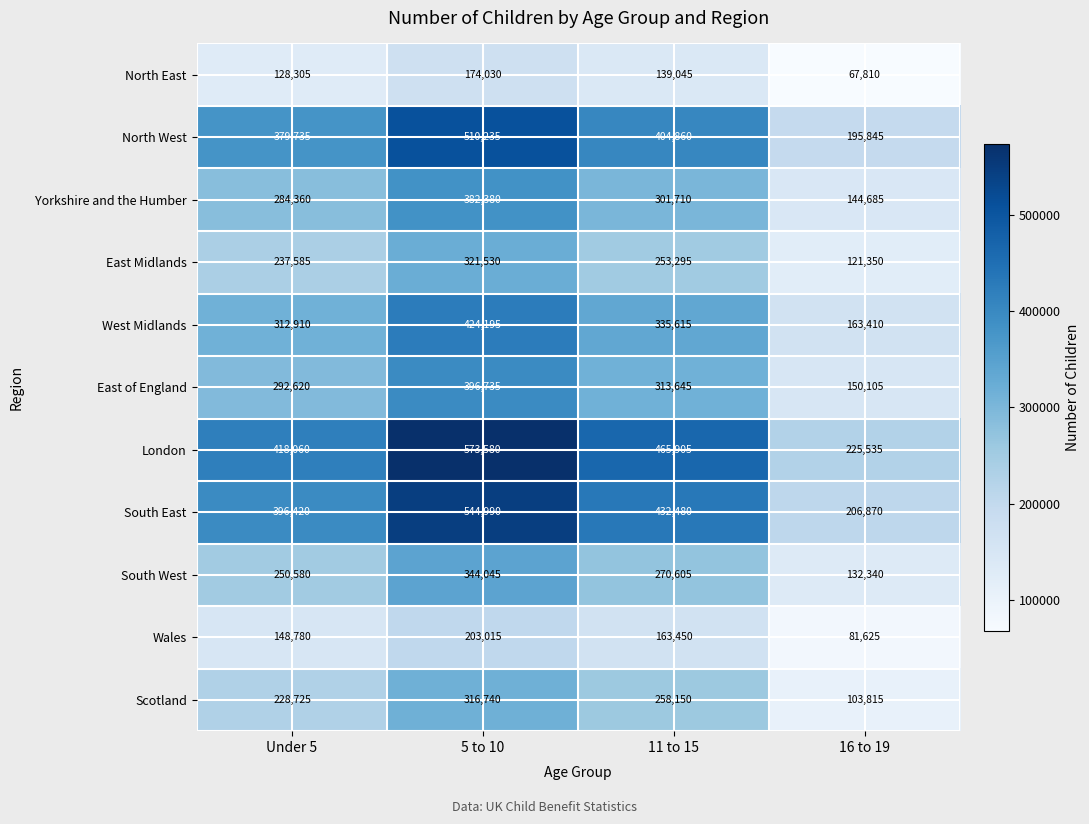

The value of East of England at 11 to 15 is 313645. True or false?

True